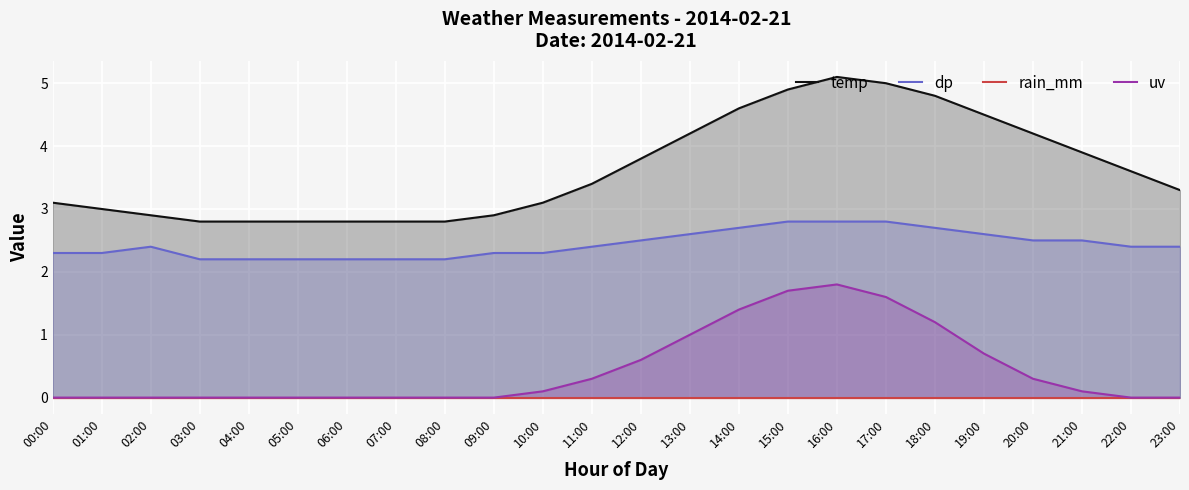

Which series has the widest spread of values?

temp